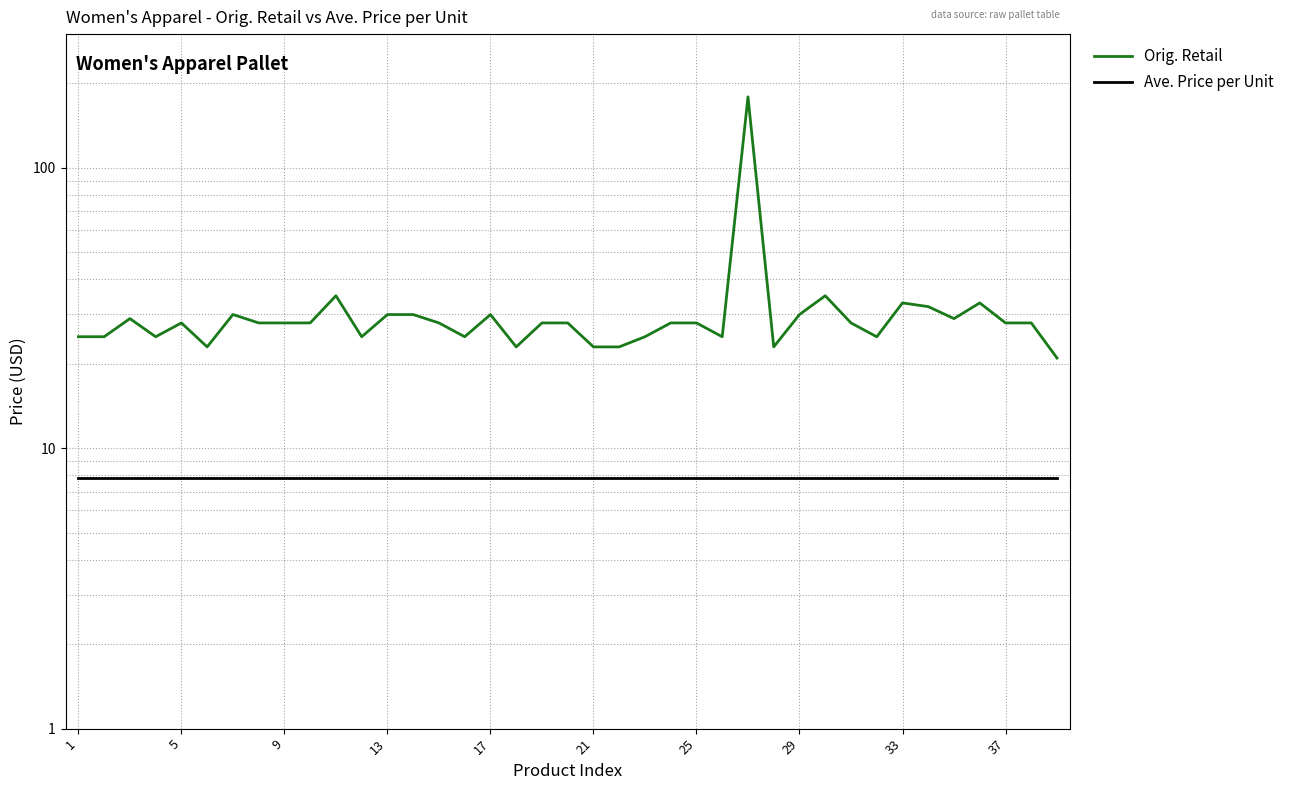

Which series has the largest range (max minus min)?

Orig. Retail